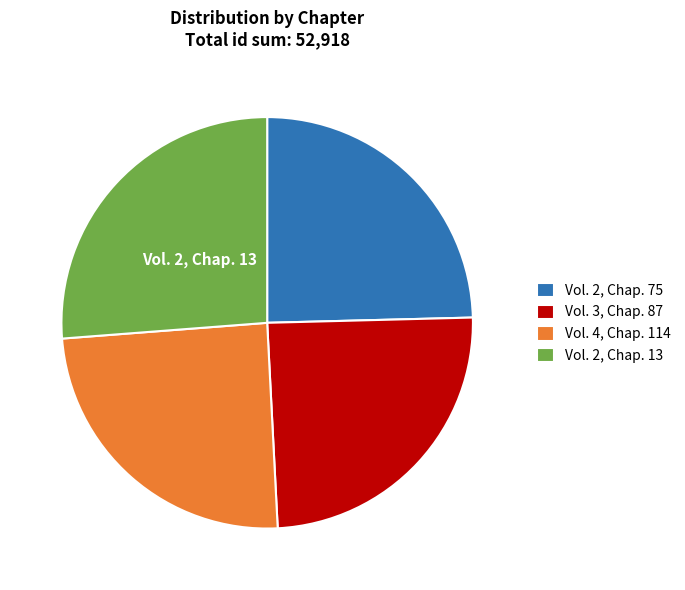

The Vol. 4, Chap. 114 slice represents 25% of the pie. True or false?

True